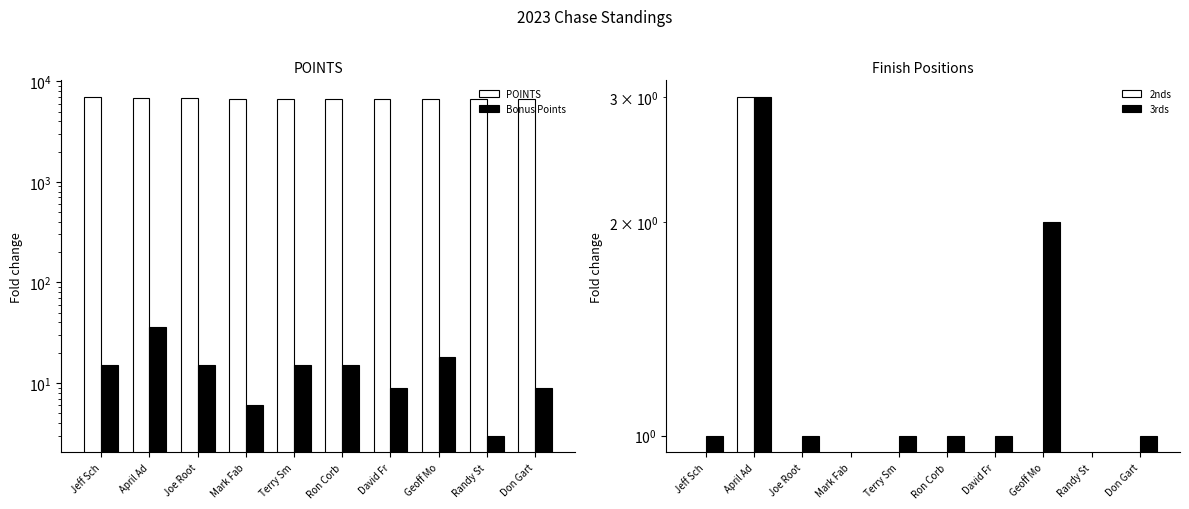

How many categories are shown in the chart?

10